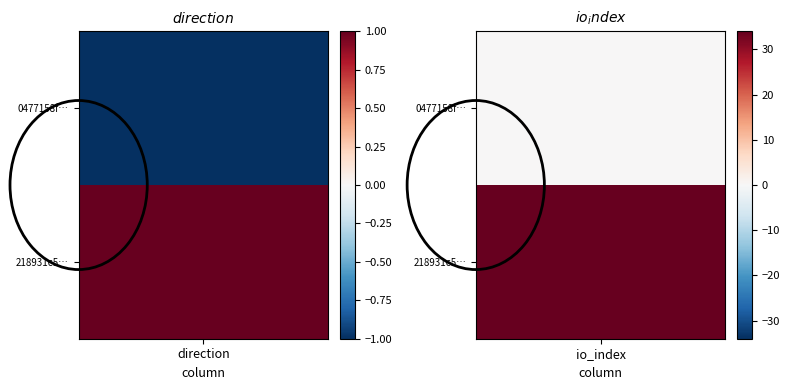

The value of 218931c5cdbe44b5dfe600e0d5475d663960c44 at 1 is 34. True or false?

True